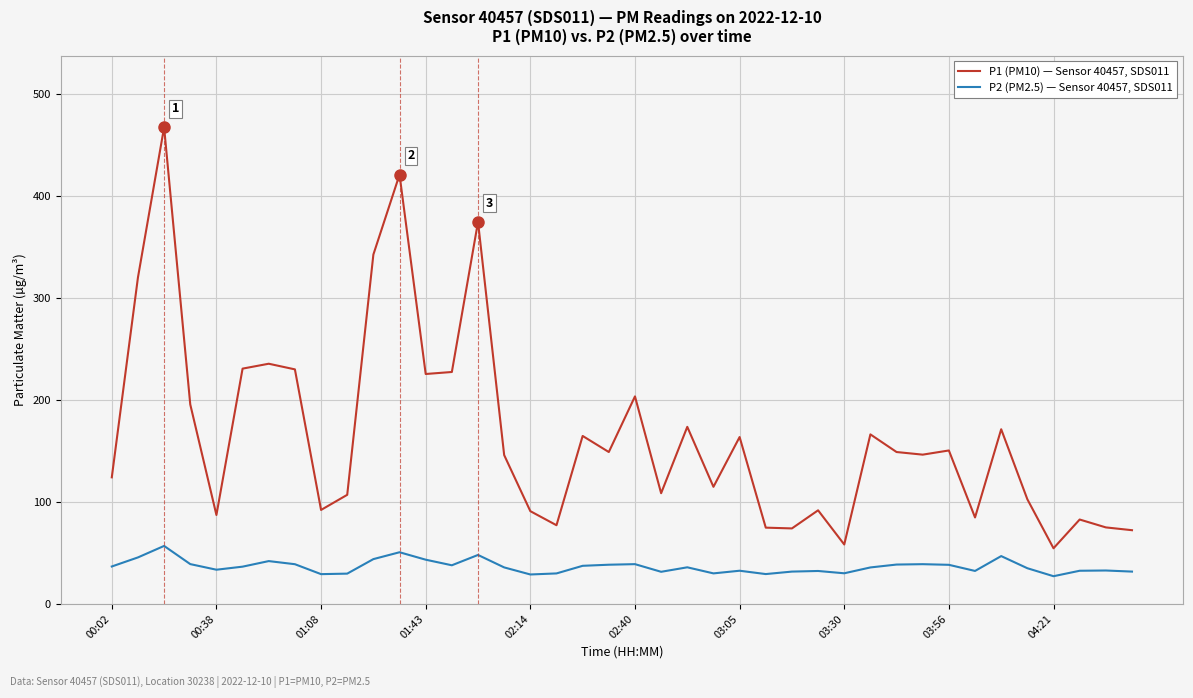

What is the average value of the P1 (PM10) — Sensor 40457, SDS011 series?

165.7